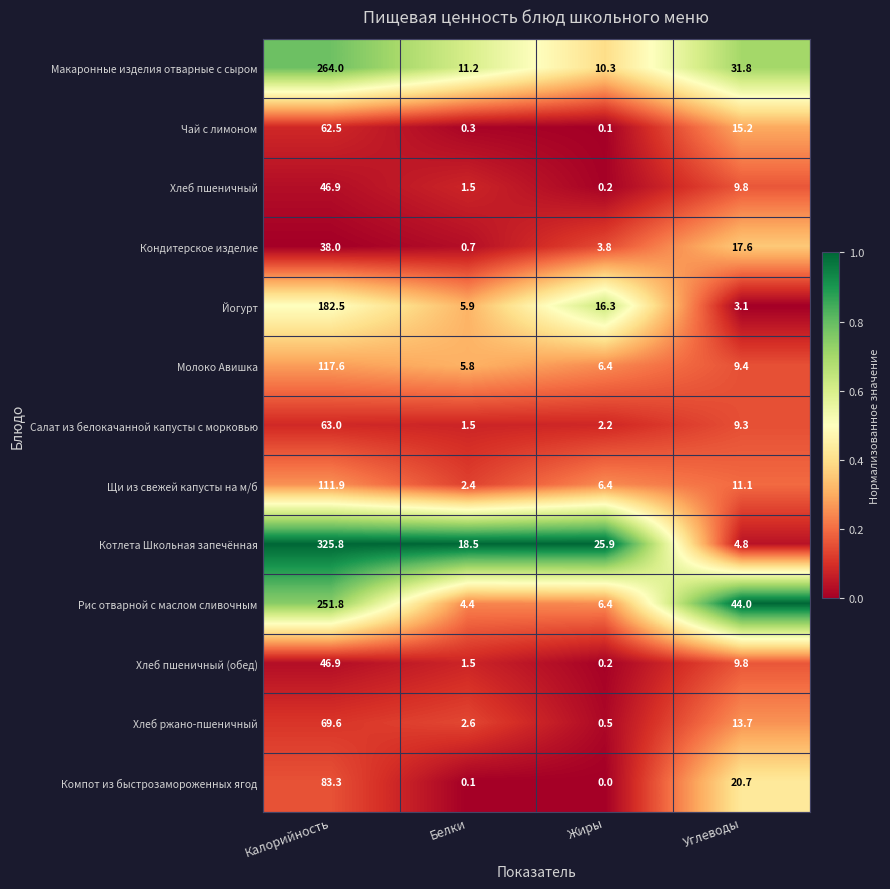

At which category is the sum across all series the highest?

Калорийность